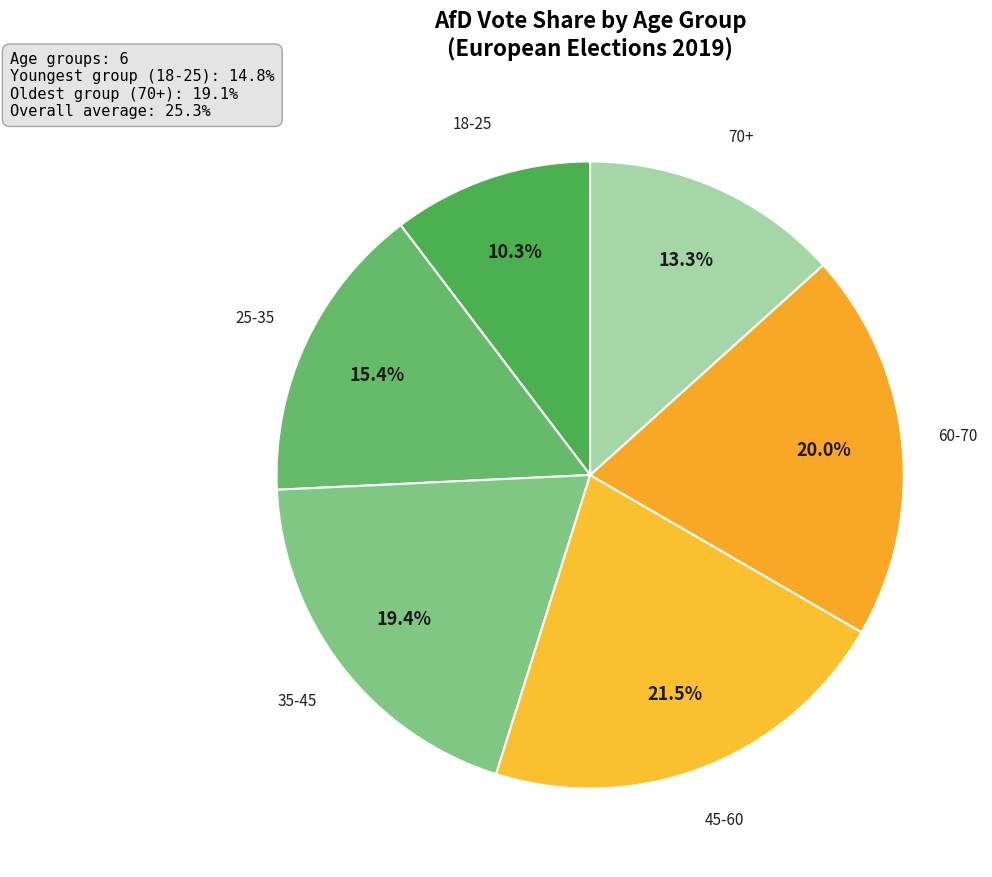

To the nearest percent, what is the average slice percentage?

17%